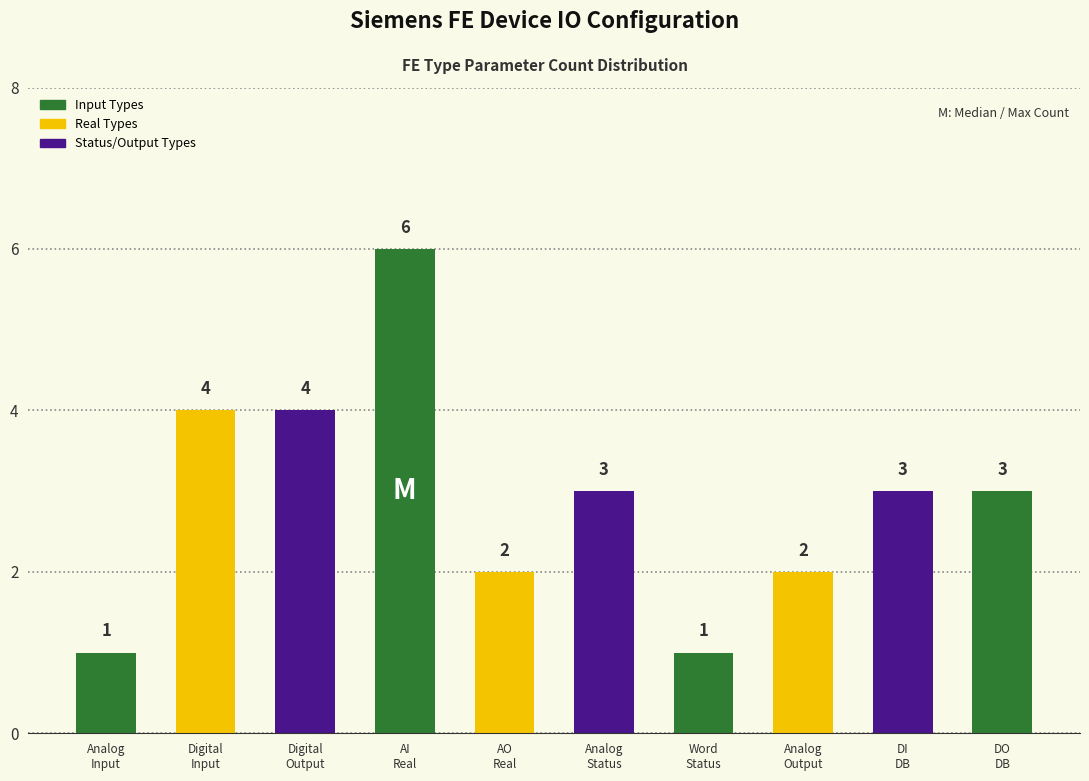

What position from the left is Digital Output?

3